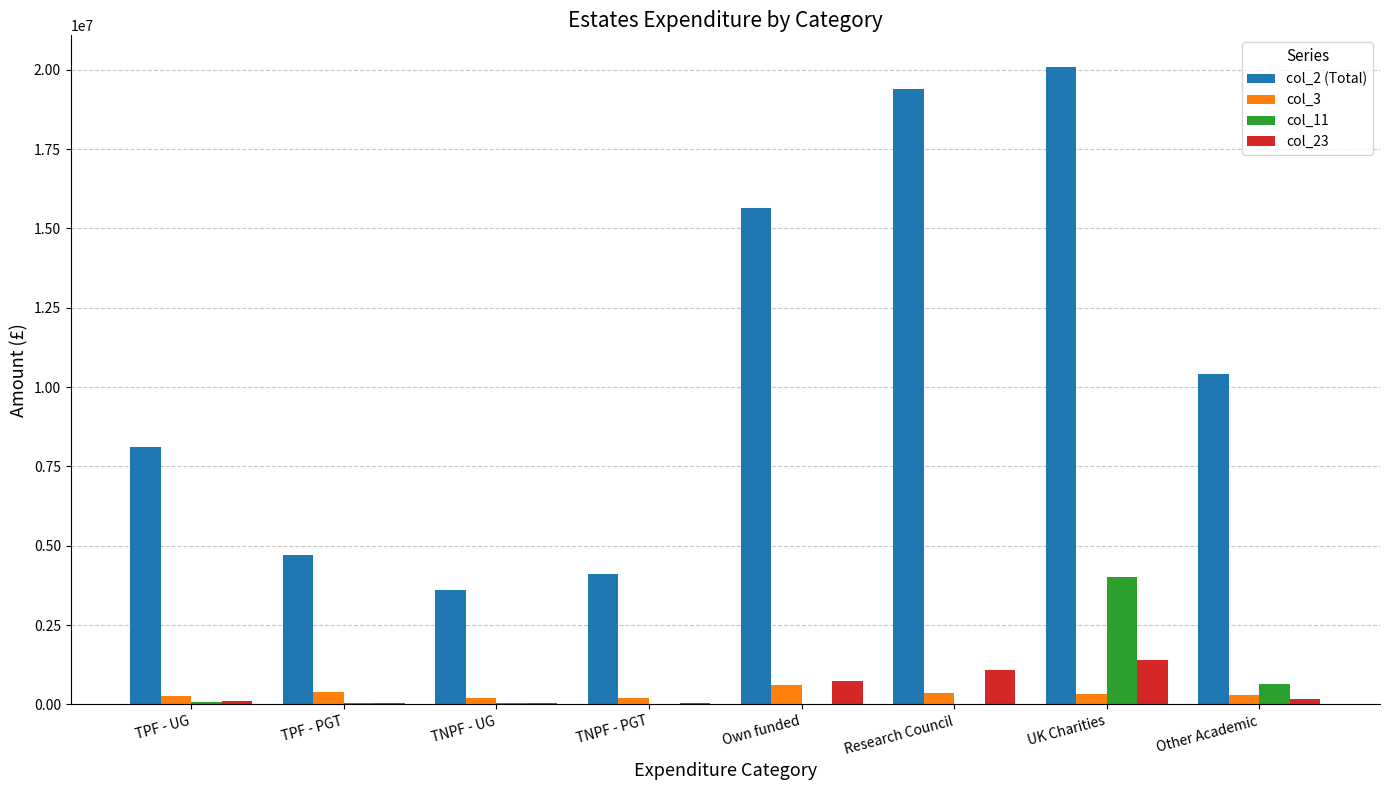

At which label does col_23 first exceed 165732?

Own funded